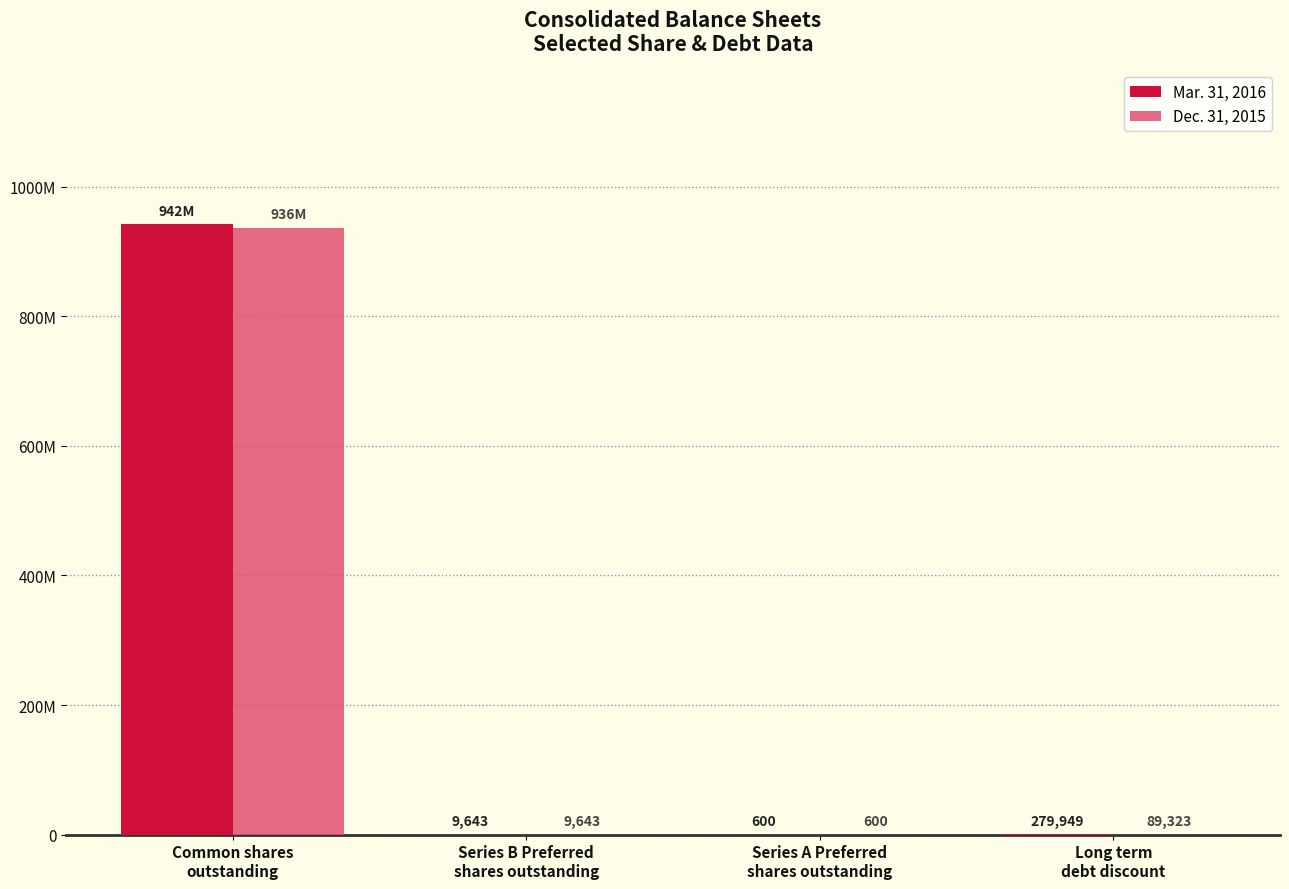

What are all the series names shown in the legend?

Mar. 31, 2016, Dec. 31, 2015